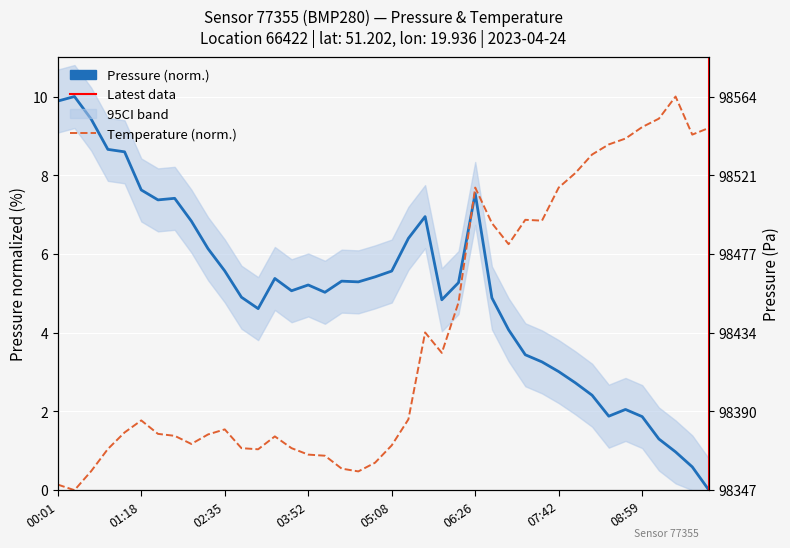

Between which two adjacent categories do temperature and pressure first intersect?

06:10 and 06:26